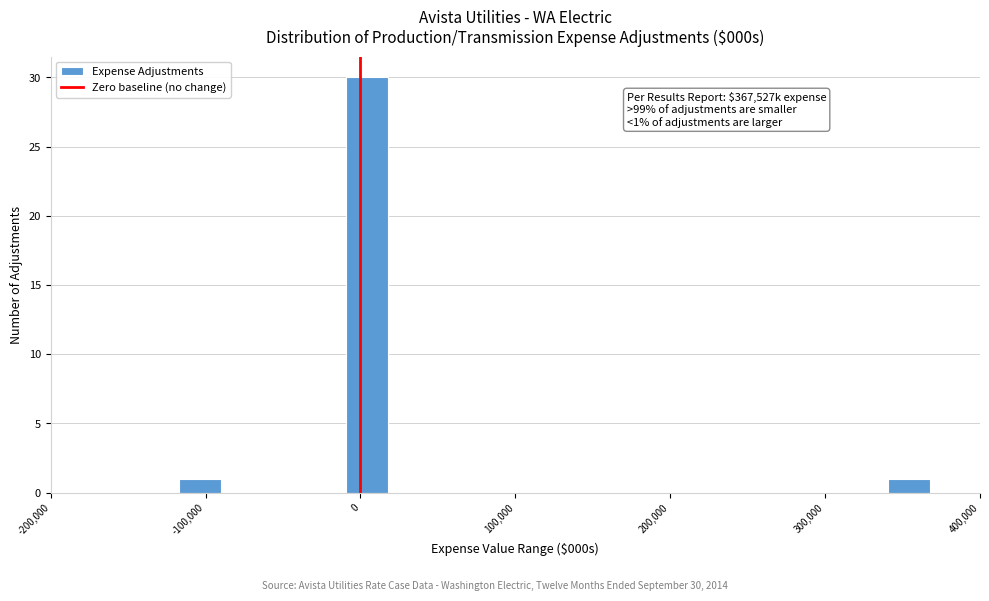

Around what value on the x-axis is the tallest bar? Give the approximate position of its centre, as read against the axis.

0